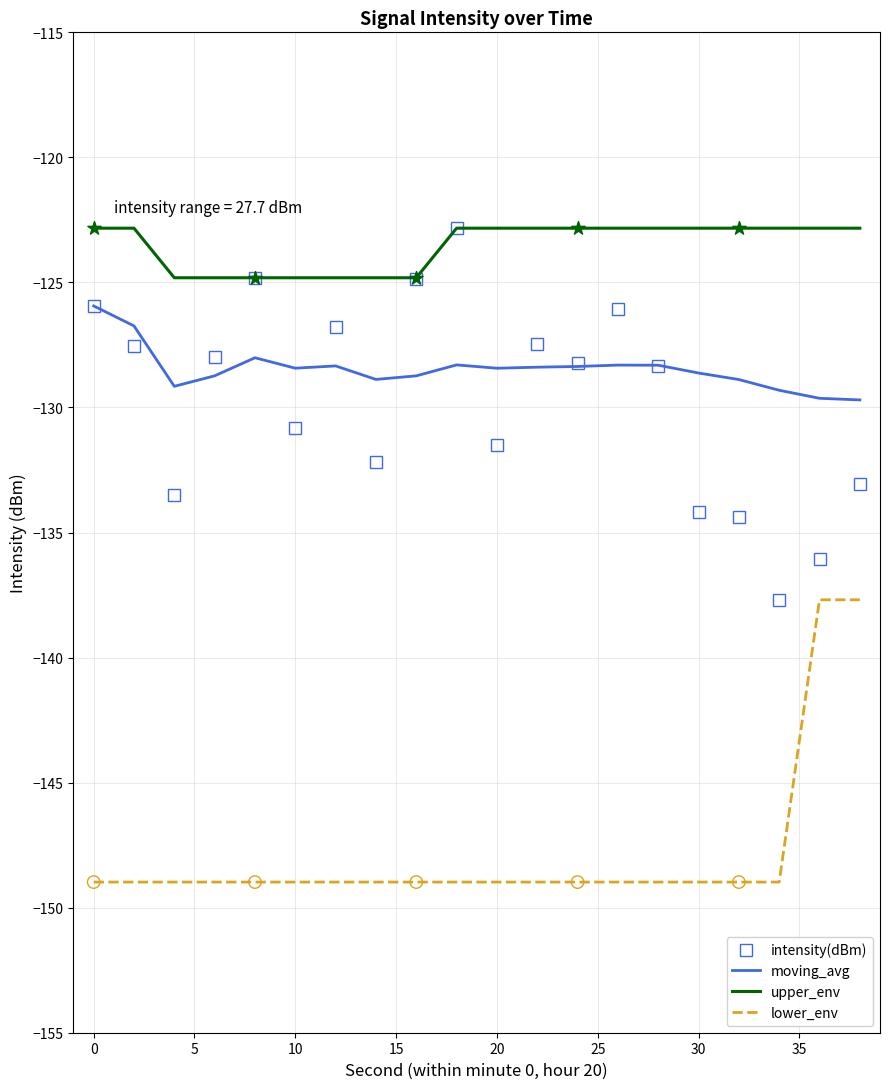

Which series has the widest spread of values?

intensity(dBm)